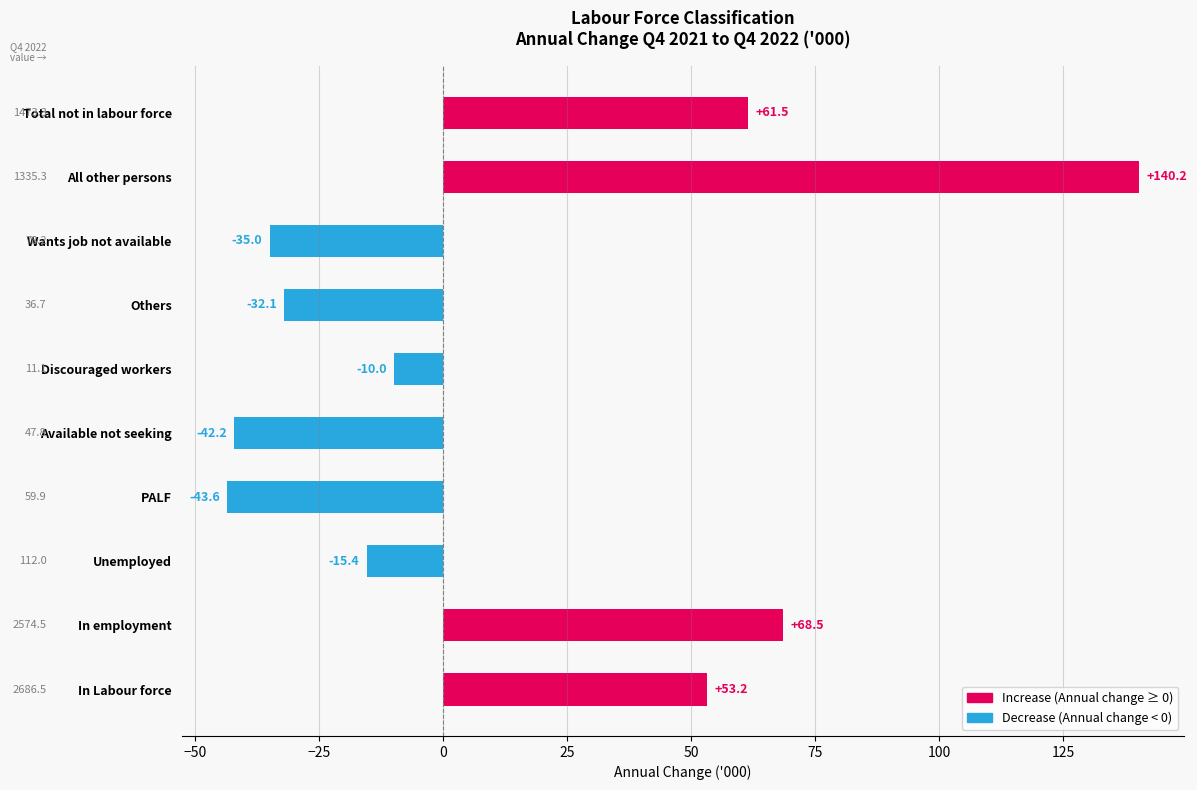

What is the change in value from In Labour force to Discouraged workers?

-63.2